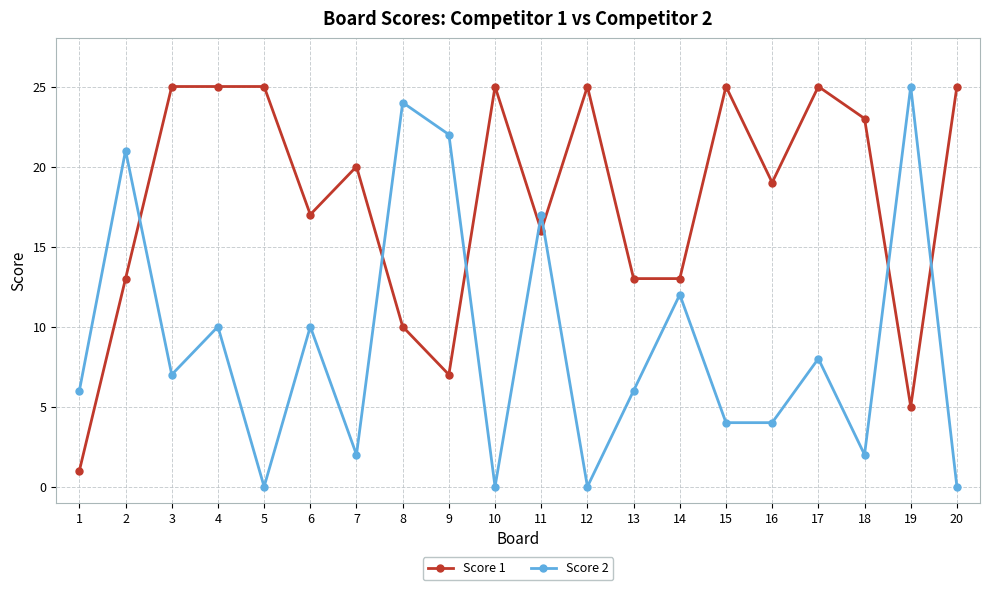

How many intersections are there between Score 2 and Score 1?

7